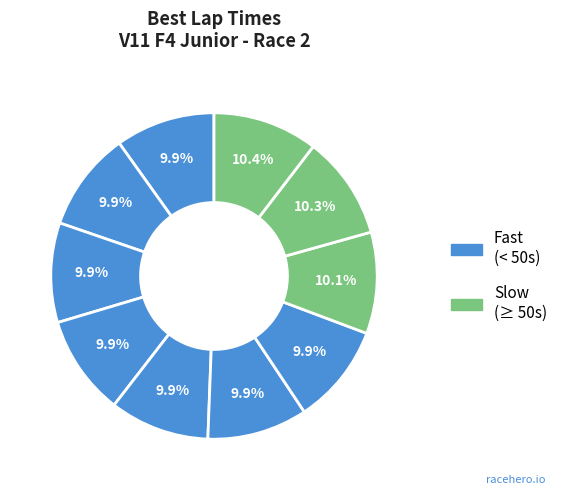

How many slices are in this pie chart?

10